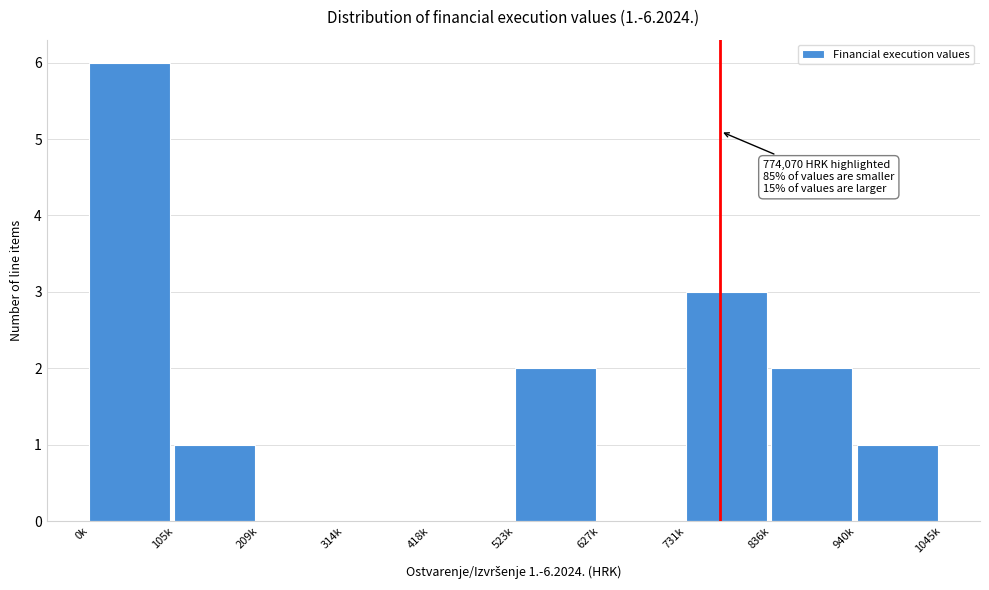

Reading left to right, list all the values displayed in this chart.

0k=6	105k=1	209k=0	314k=0	418k=0	523k=2	627k=0	731k=3	836k=2	940k=1